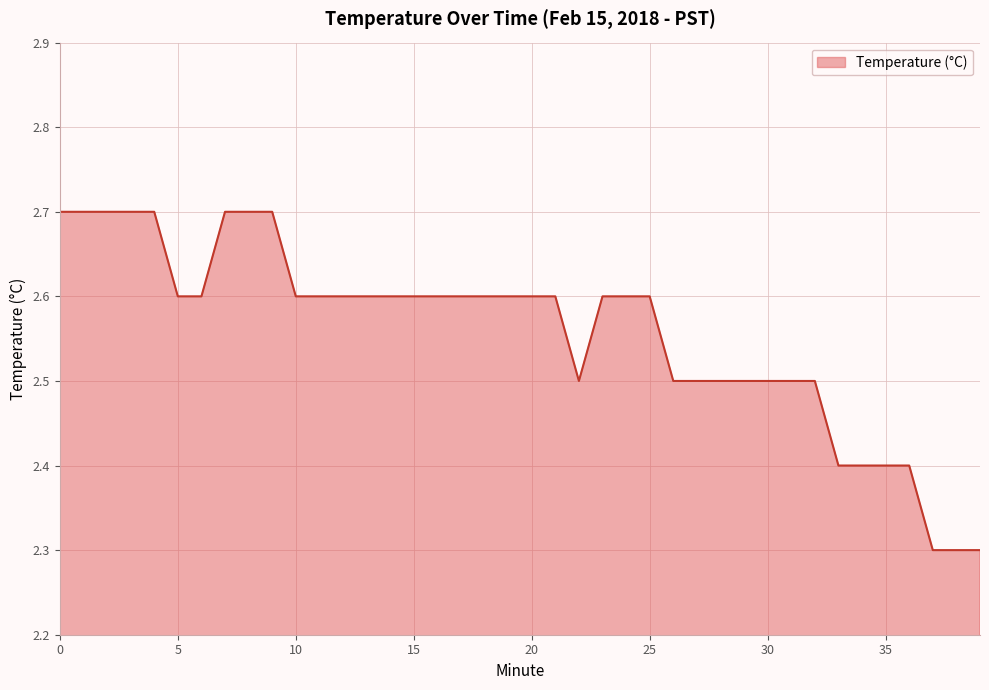

What is the maximum value shown in the chart?

2.7